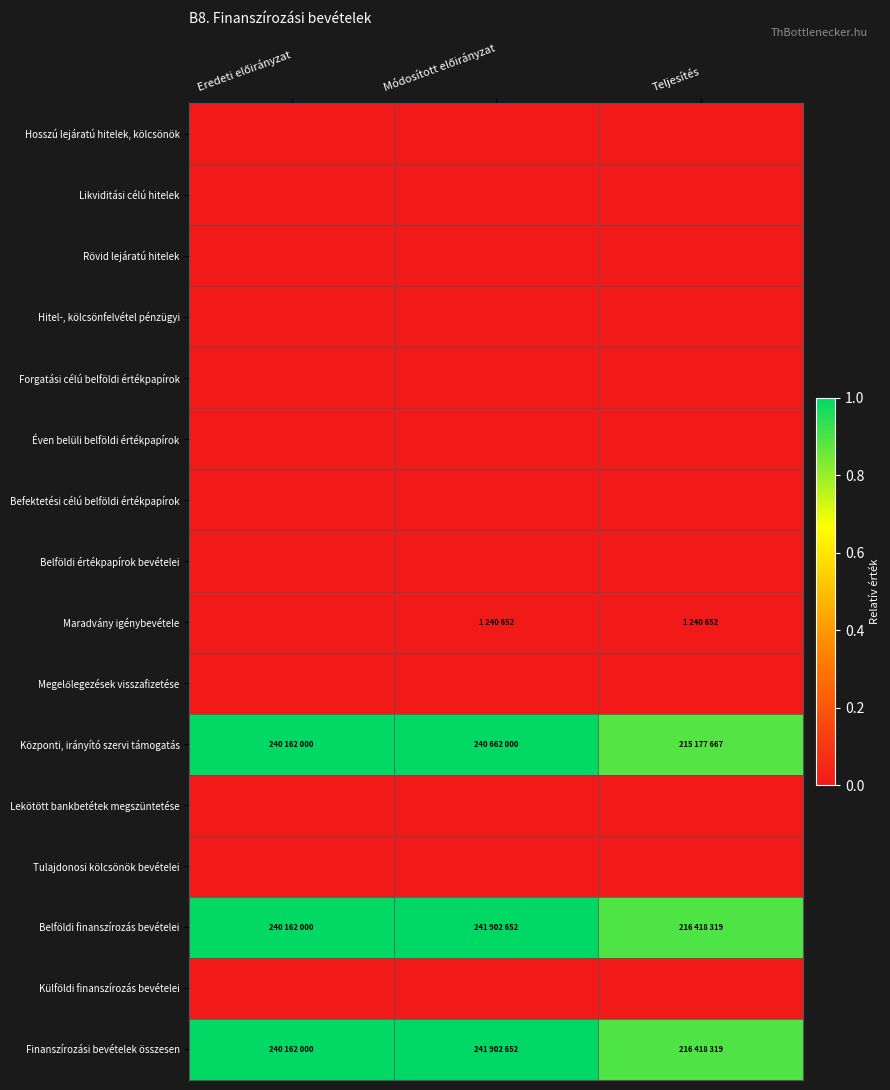

How many categories are shown in the chart?

3